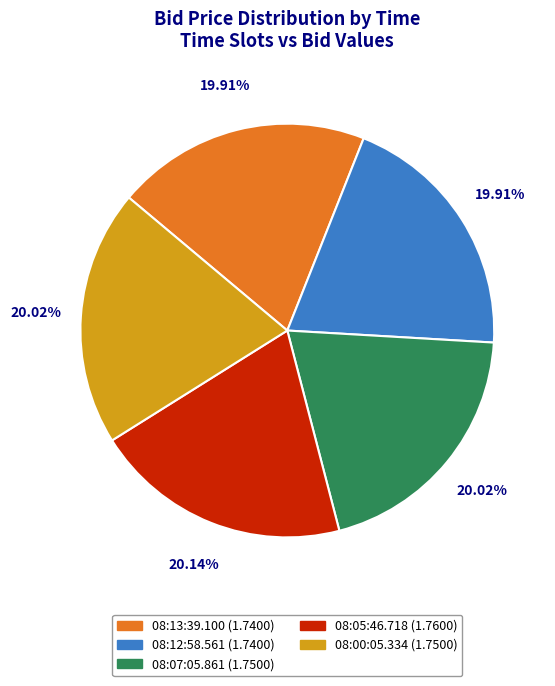

Is it true that 08:12:58.561 is 28% of the pie?

False